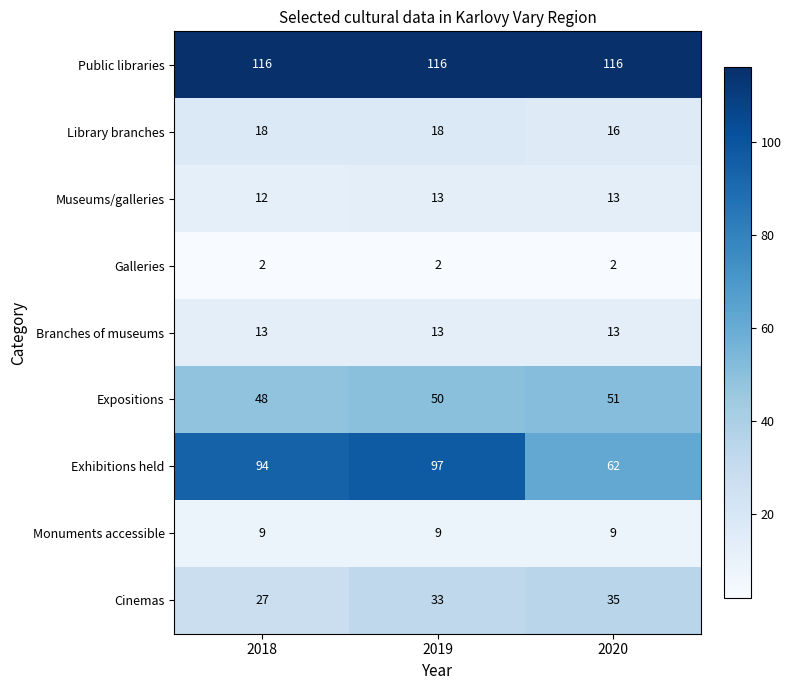

Rank the series at 2018 from highest to lowest value.

Public libraries, Exhibitions held, Expositions, Cinemas, Library branches, Branches of museums, Museums/galleries, Monuments accessible, Galleries